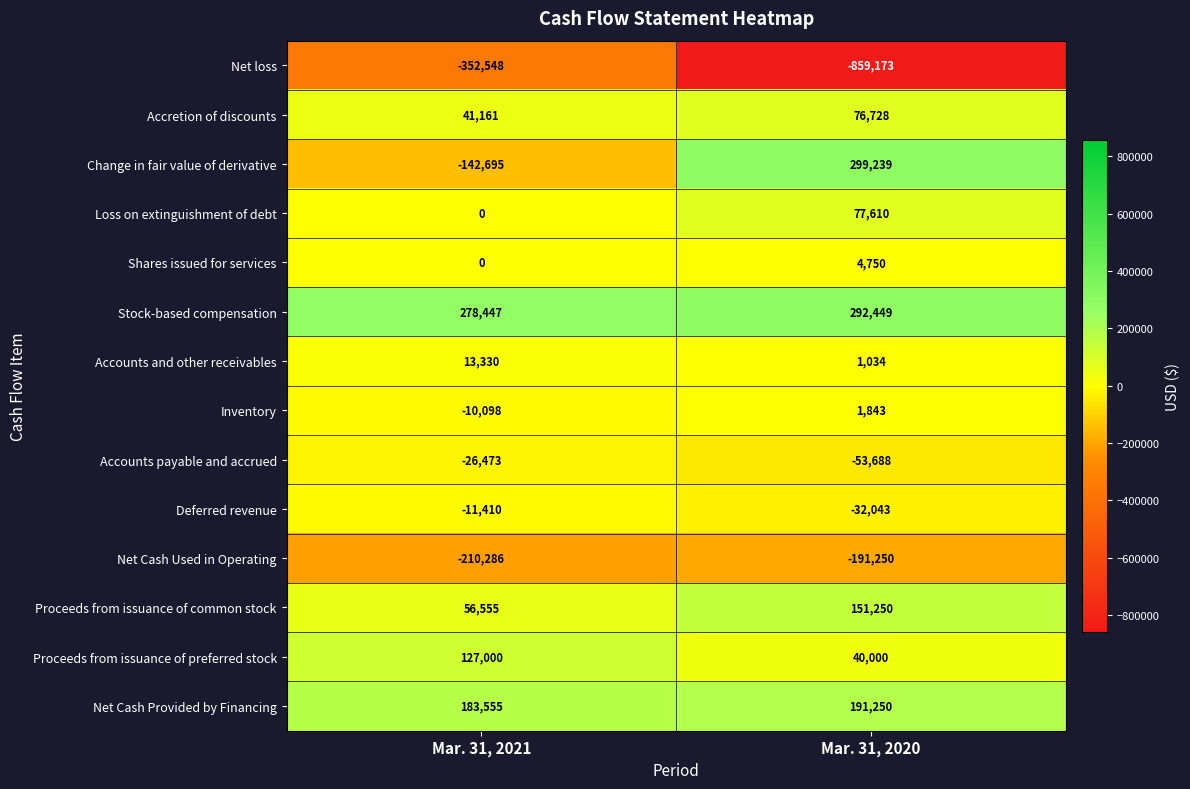

Reading left to right, what are all the values shown in this chart?

Net loss: -352548	-859173
Accretion of discounts: 41161	76728
Change in fair value of derivative: -142695	299239
Loss on extinguishment of debt: 0	77610
Shares issued for services: 0	4750
Stock-based compensation: 278447	292449
Accounts and other receivables: 13330	1034
Inventory: -10098	1843
Accounts payable and accrued: -26473	-53688
Deferred revenue: -11410	-32043
Net Cash Used in Operating: -210286	-191250
Proceeds from issuance of common stock: 56555	151250
Proceeds from issuance of preferred stock: 127000	40000
Net Cash Provided by Financing: 183555	191250